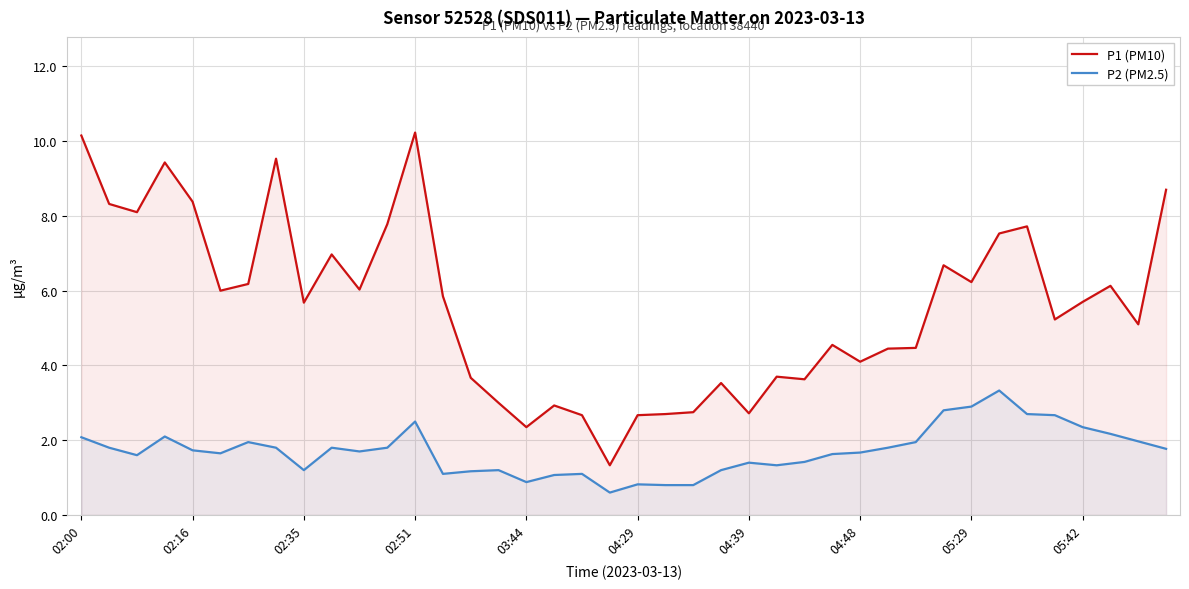

What is the minimum value shown in the chart?

0.6